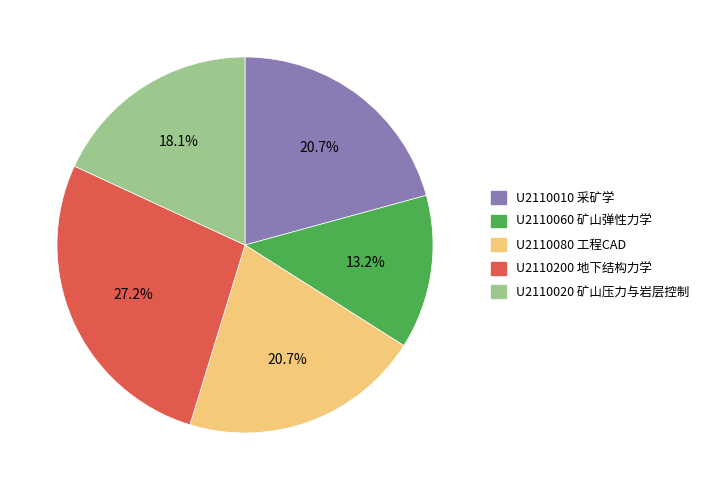

What percentage is the U2110020 slice, to the nearest percent?

18%